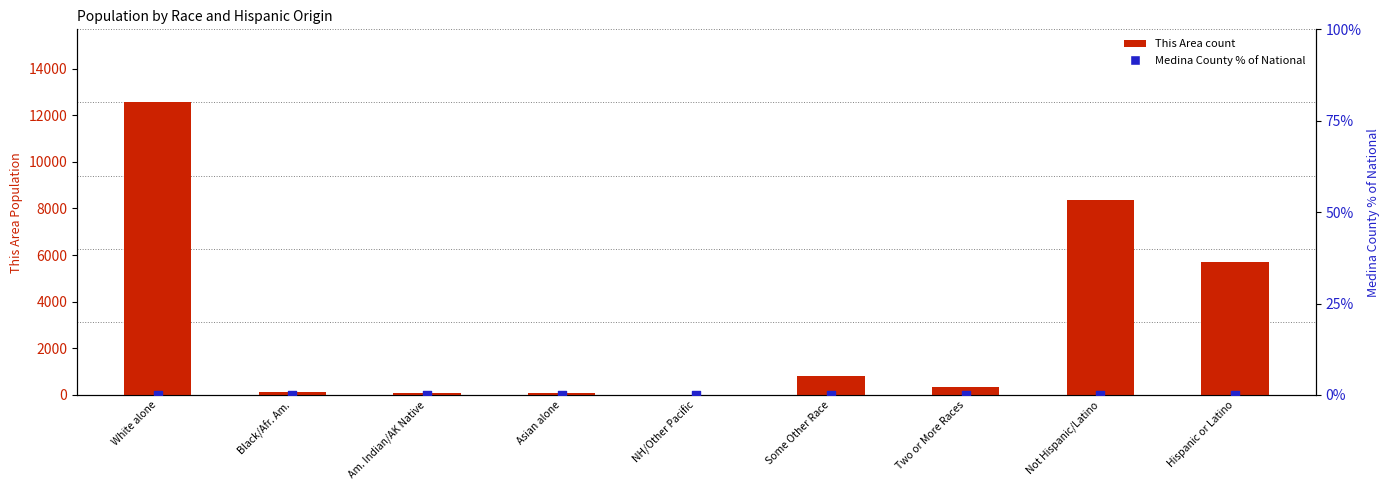

Which series has the widest spread of Y values?

This Area count